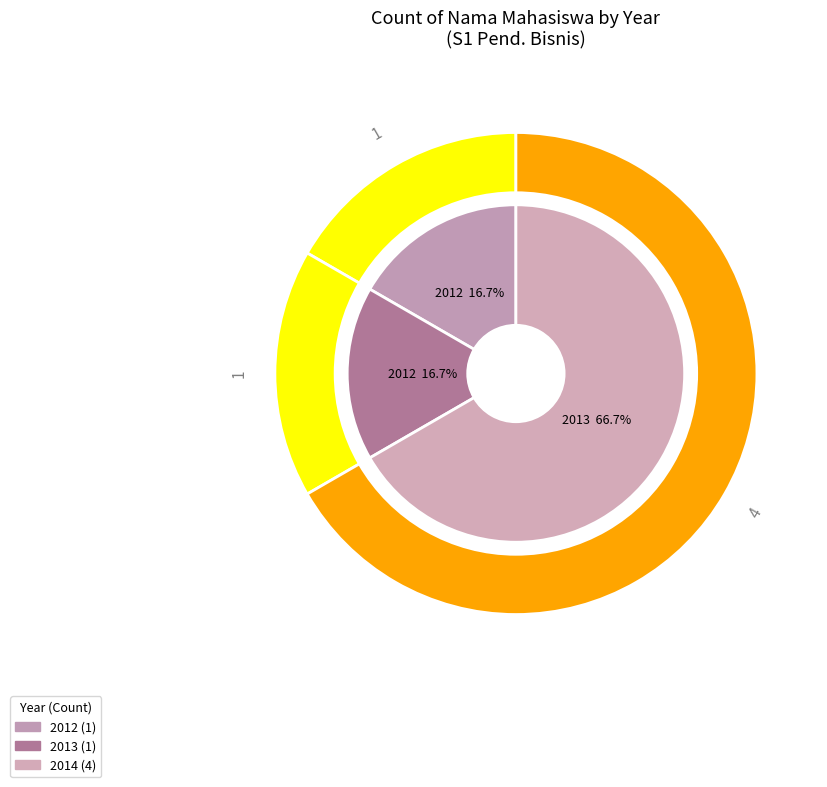

Which slice represents more than half of the pie?

2014